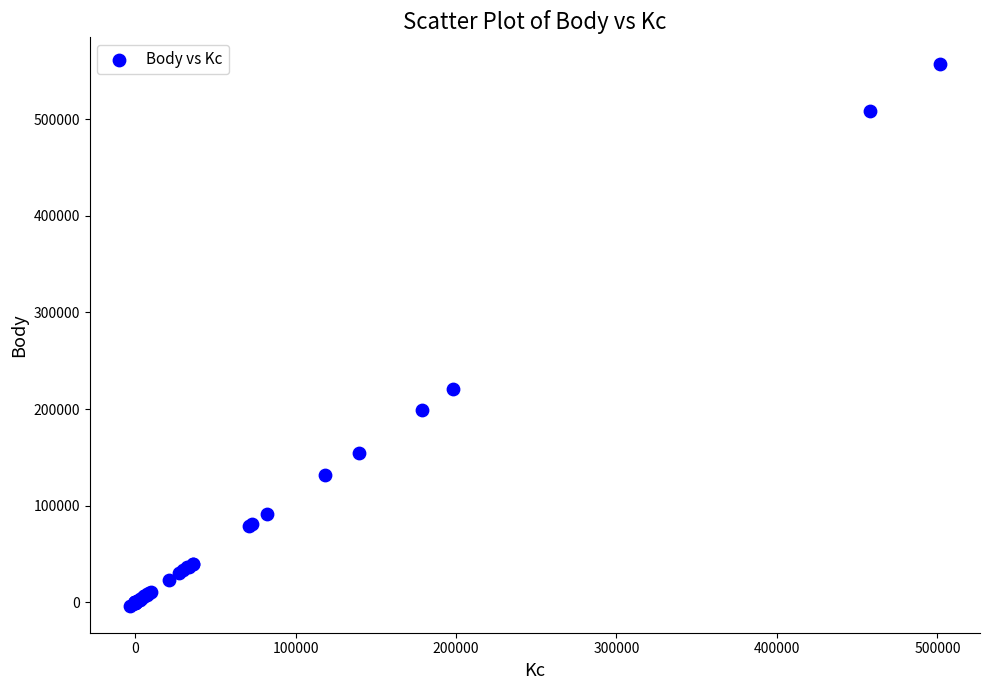

What Y value in the scatter plot is closest to 276679?

220321